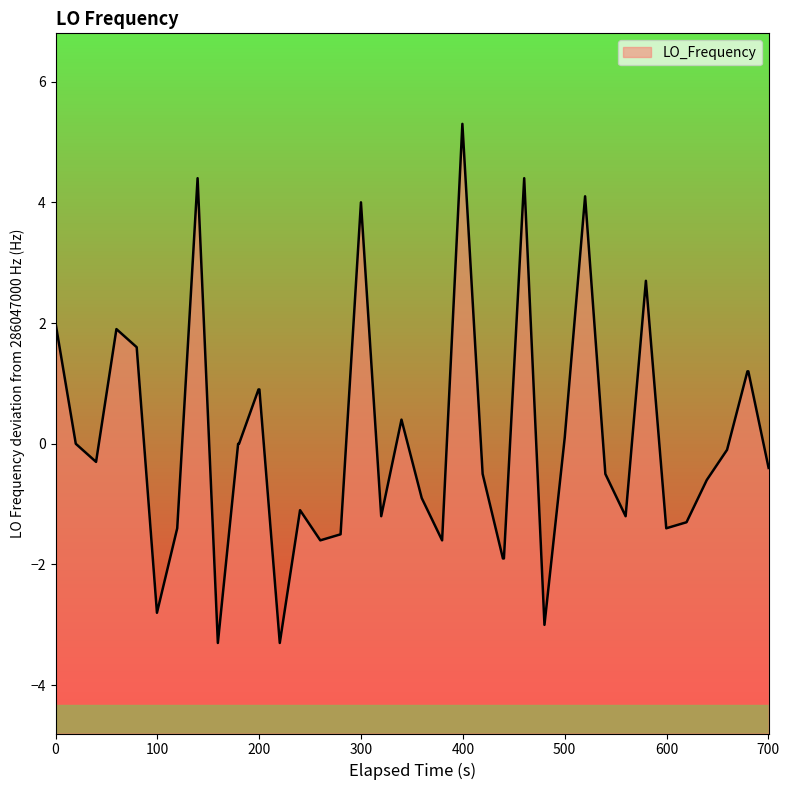

What is the value of the 38th point from the left?

1.2